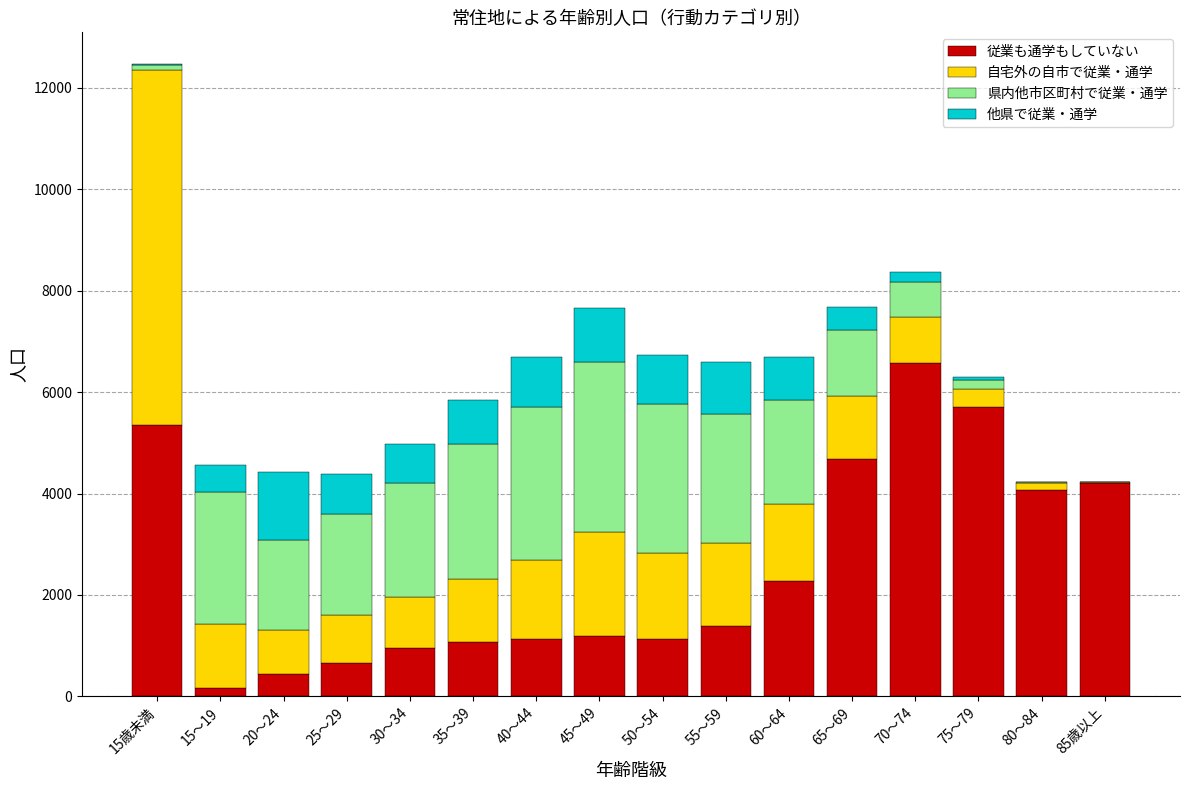

What is the maximum value for 従業も通学もしていない?

6570